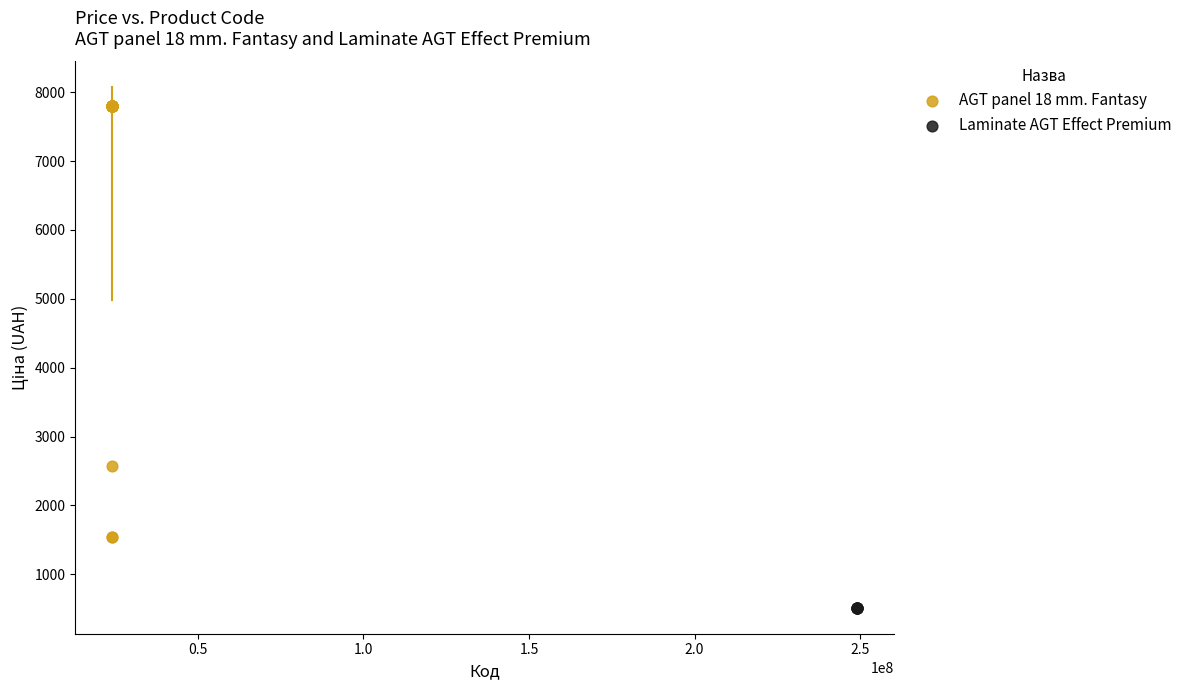

Which series reaches the minimum Y coordinate?

Laminate AGT Effect Premium